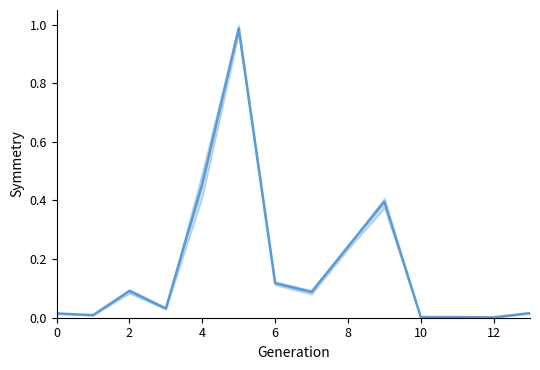

Does the chart have visible grid lines?

No